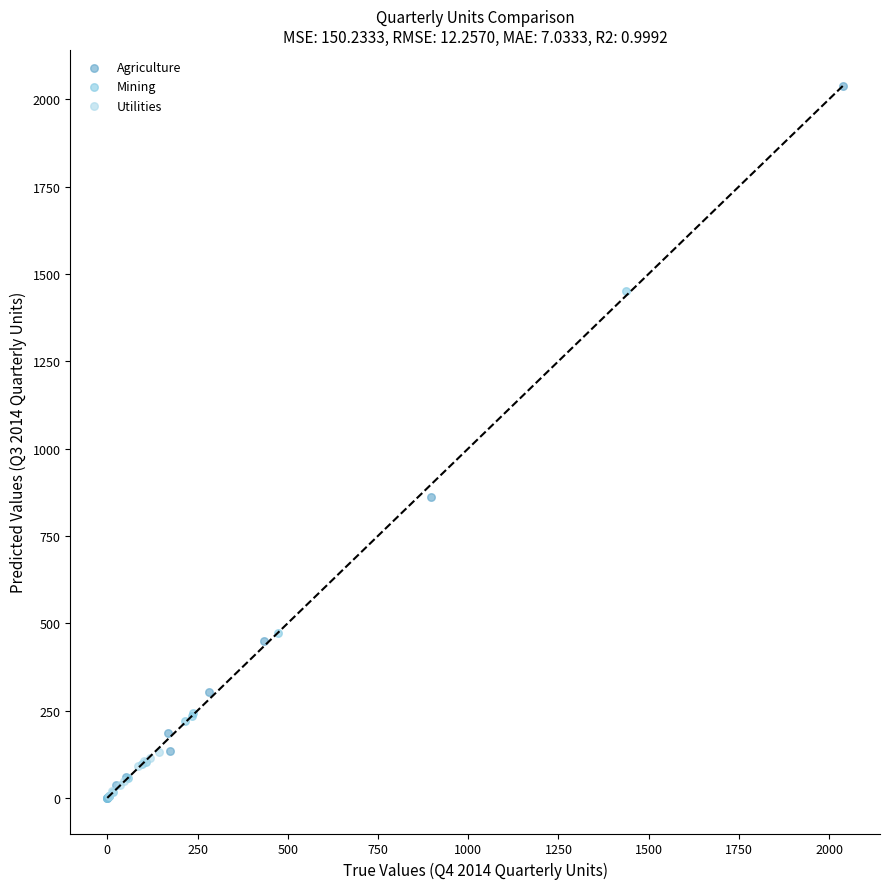

Which series contains the highest Y value?

Agriculture